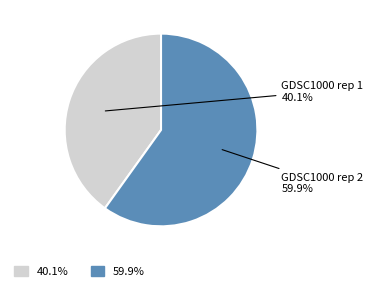

Is there any slice that represents more than half of the pie?

Yes